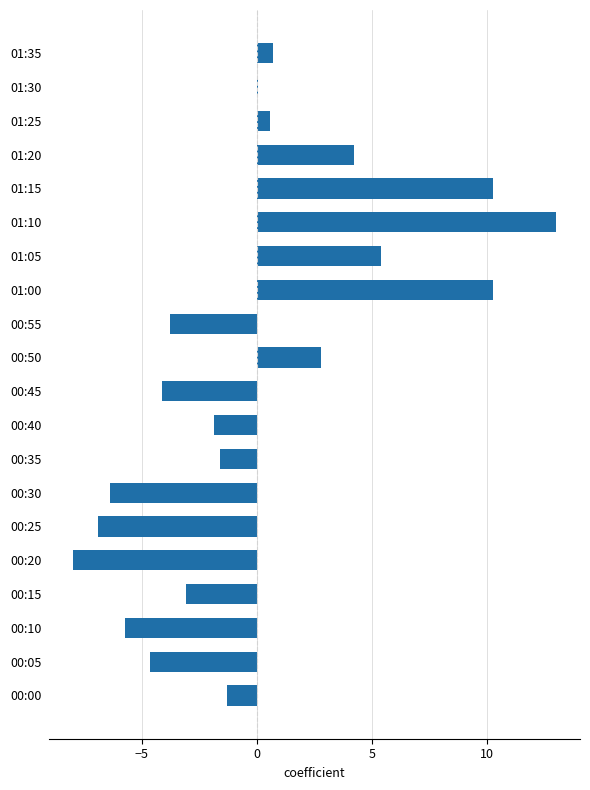

What is the change in value from 00:15 to 00:35?

+1.5